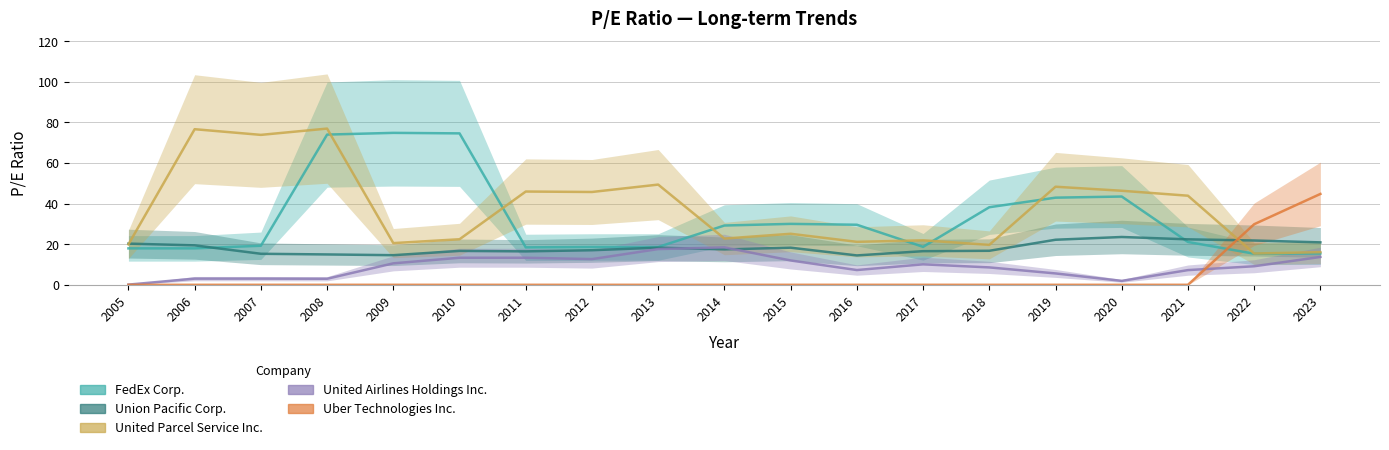

Where is Uber Technologies Inc. nearest to the value 22?

2022